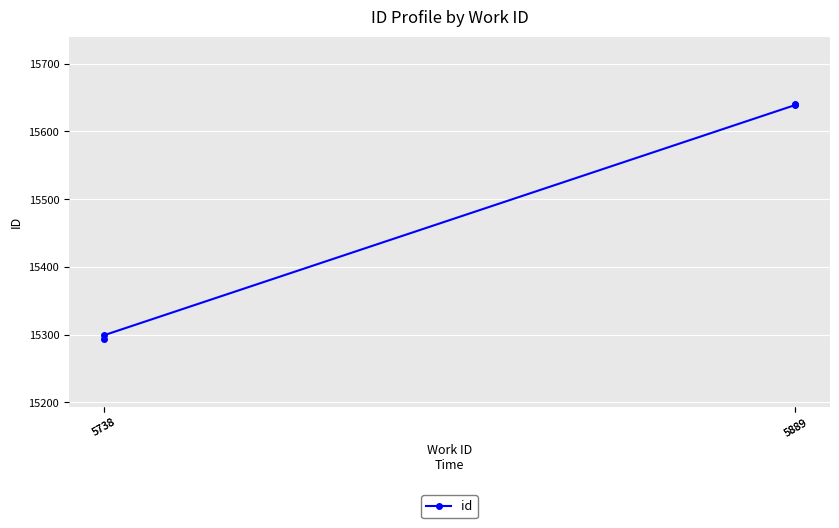

At which label does the data first exceed 15639?

5889